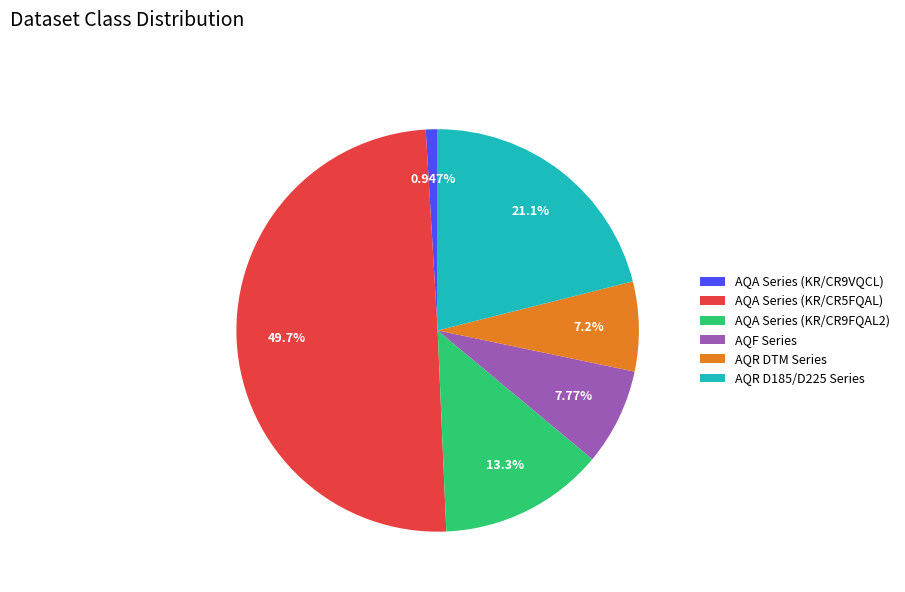

Which has a higher value, AQA Series (KR/CR9VQCL) or AQR DTM Series?

AQR DTM Series